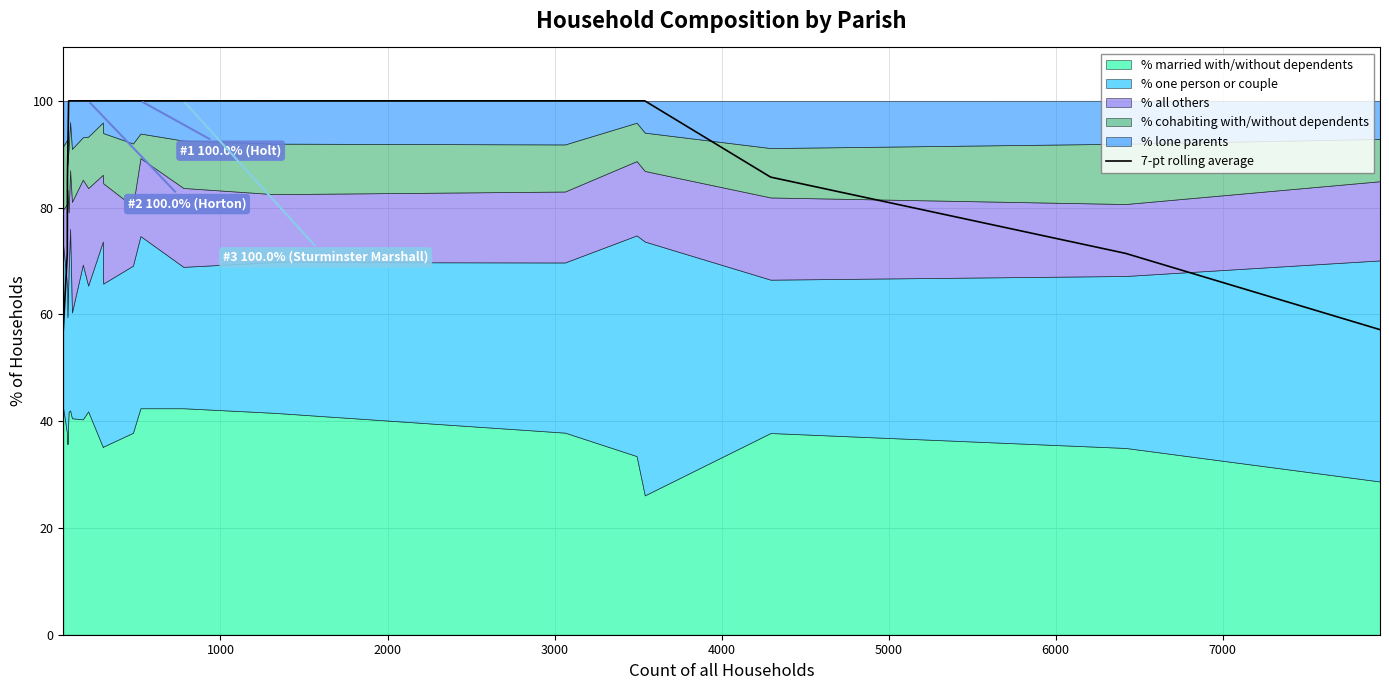

Reading left to right, what are all the values shown in this chart?

57.1	71.4	85.7	100.0	100.0	100.0	100.0	100.0	100.0	100.0	100.0	100.0	100.0	100.0	100.0	100.0	100.0	85.7	71.4	57.1